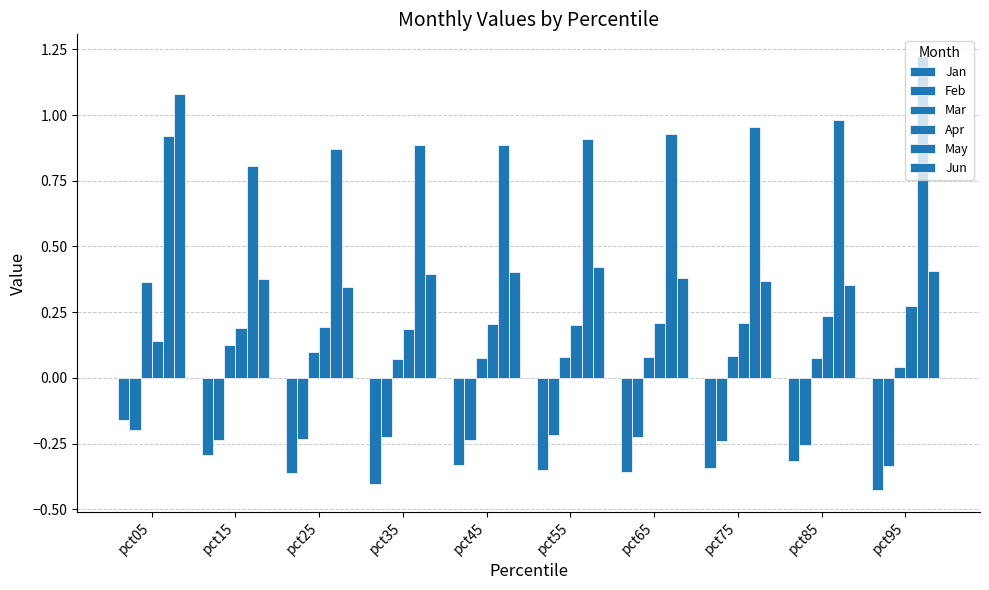

Count the Jun values in the range 0 to 1.

9